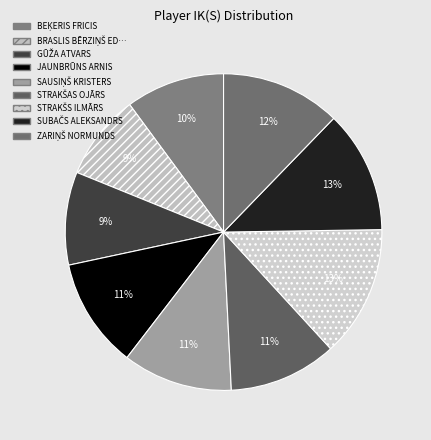

To the nearest percent, what is the difference between the largest and smallest slice percentages?

5%